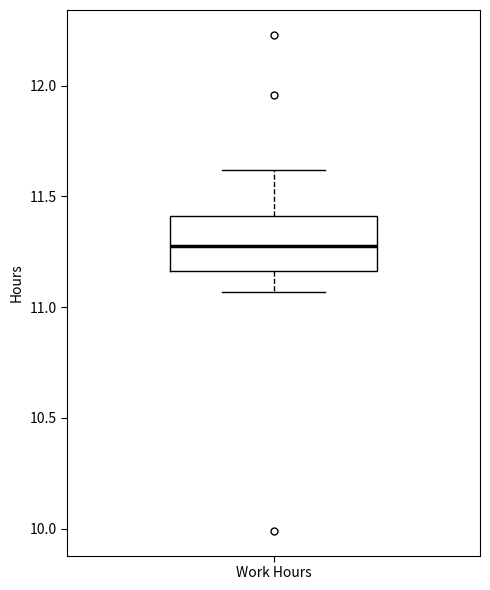

Read this box plot against the y-axis: the position of the median line, the range covered by the box, and the ends of both whiskers. The values are not printed on the chart, so give them approximately, as read against the axis.

median 11.30, box 11.15 to 11.40, whiskers 11.05 to 11.60